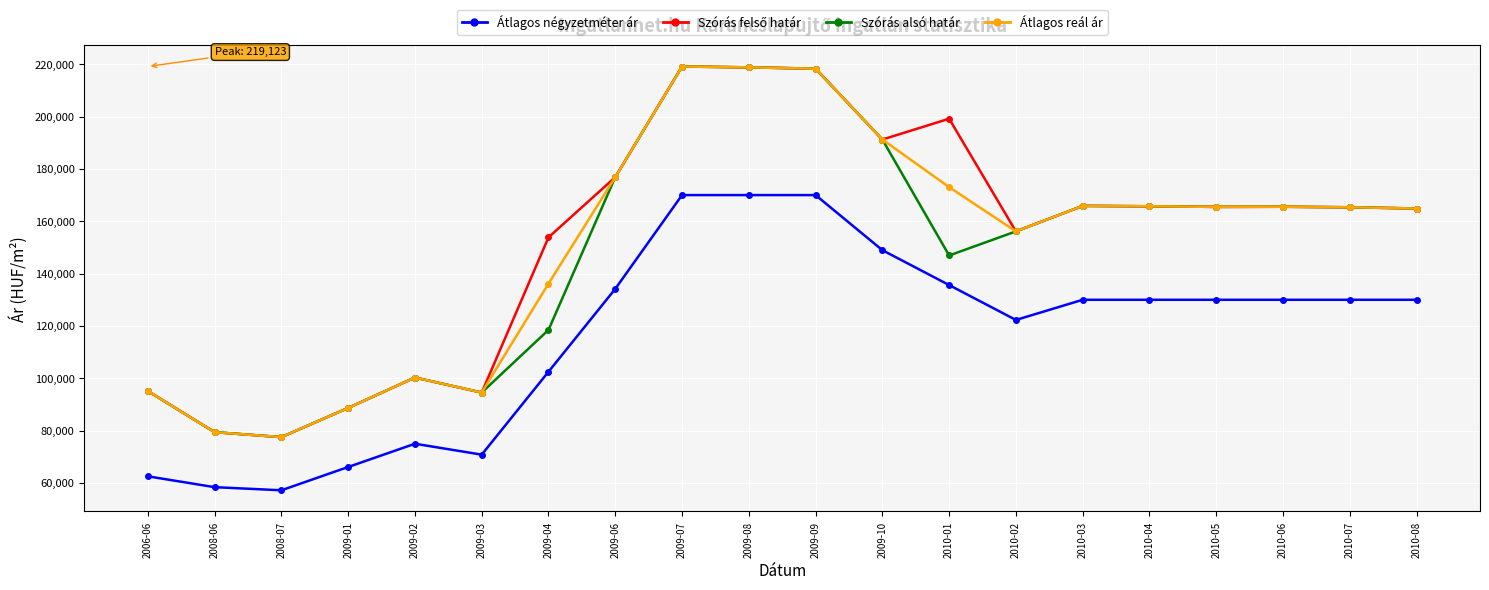

Where is the first local maximum for Átlagos négyzetméter ár?

2009-02